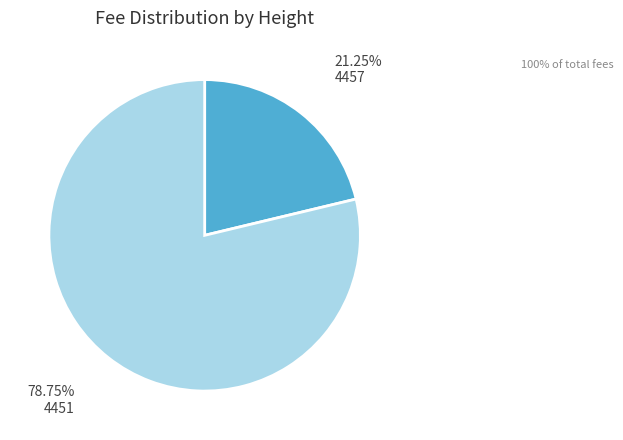

Approximately how many times larger is the value at 4451 compared to 4457?

3.7